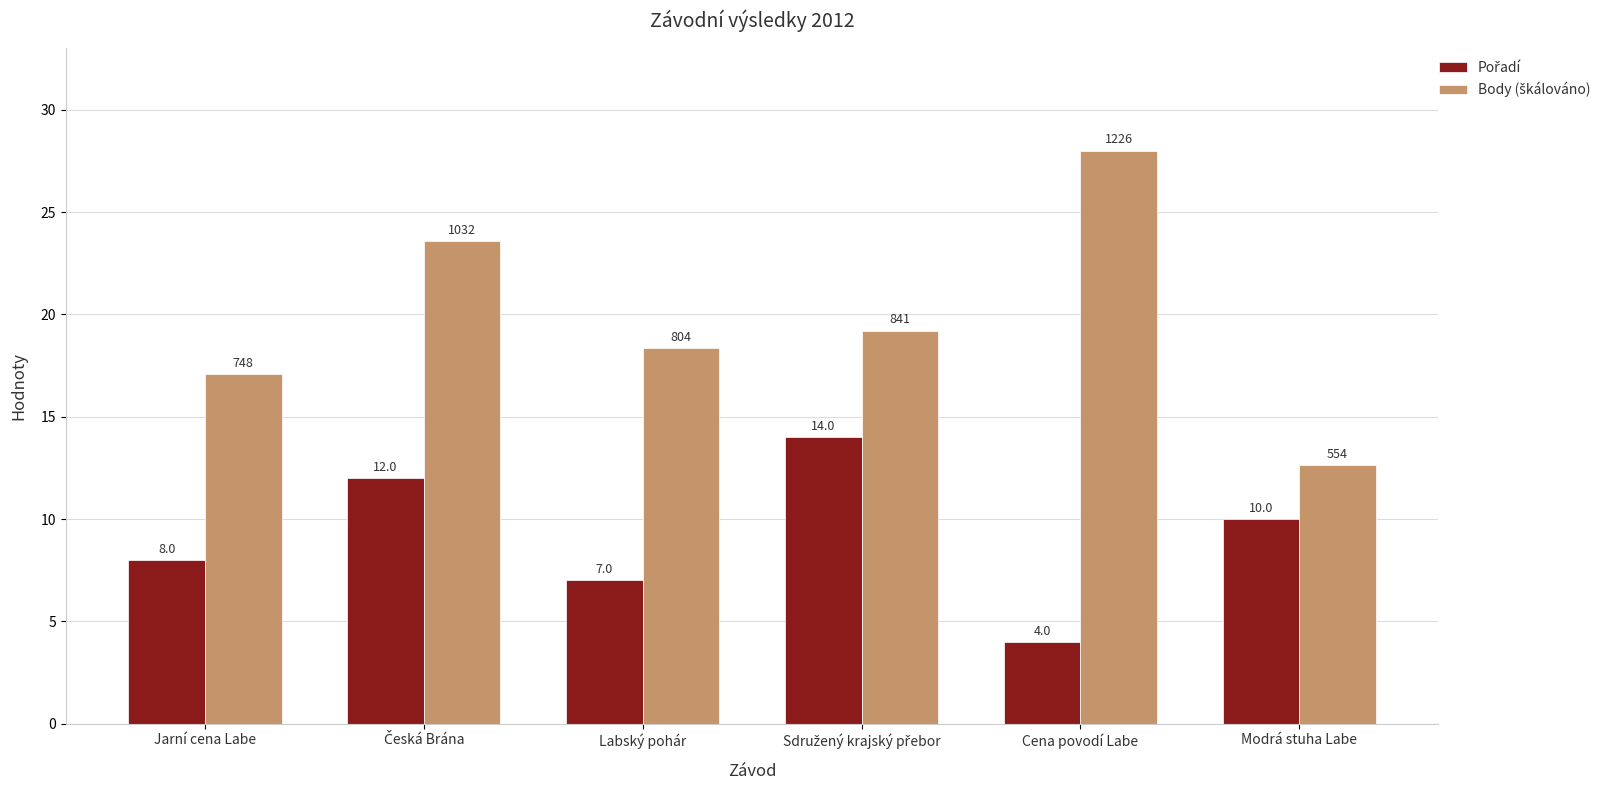

What is the greatest value displayed?

28.0